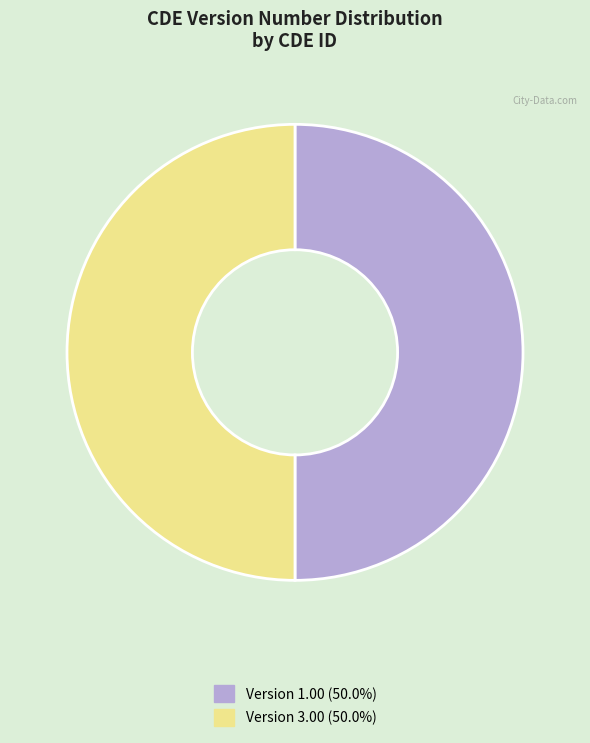

Is the sum of Version 1.00 (50.0%) and Version 3.00 (50.0%) greater than half?

Yes